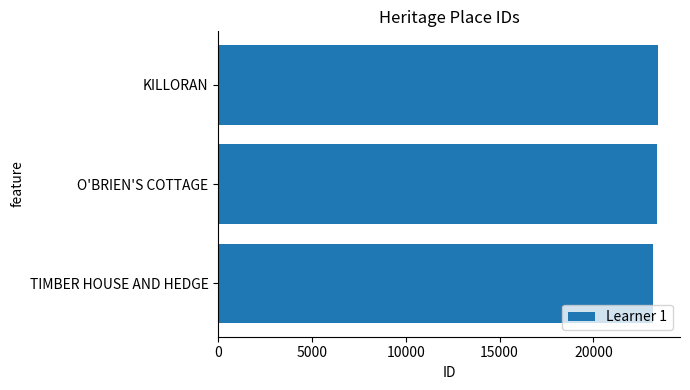

What is the sum of all values?

69969